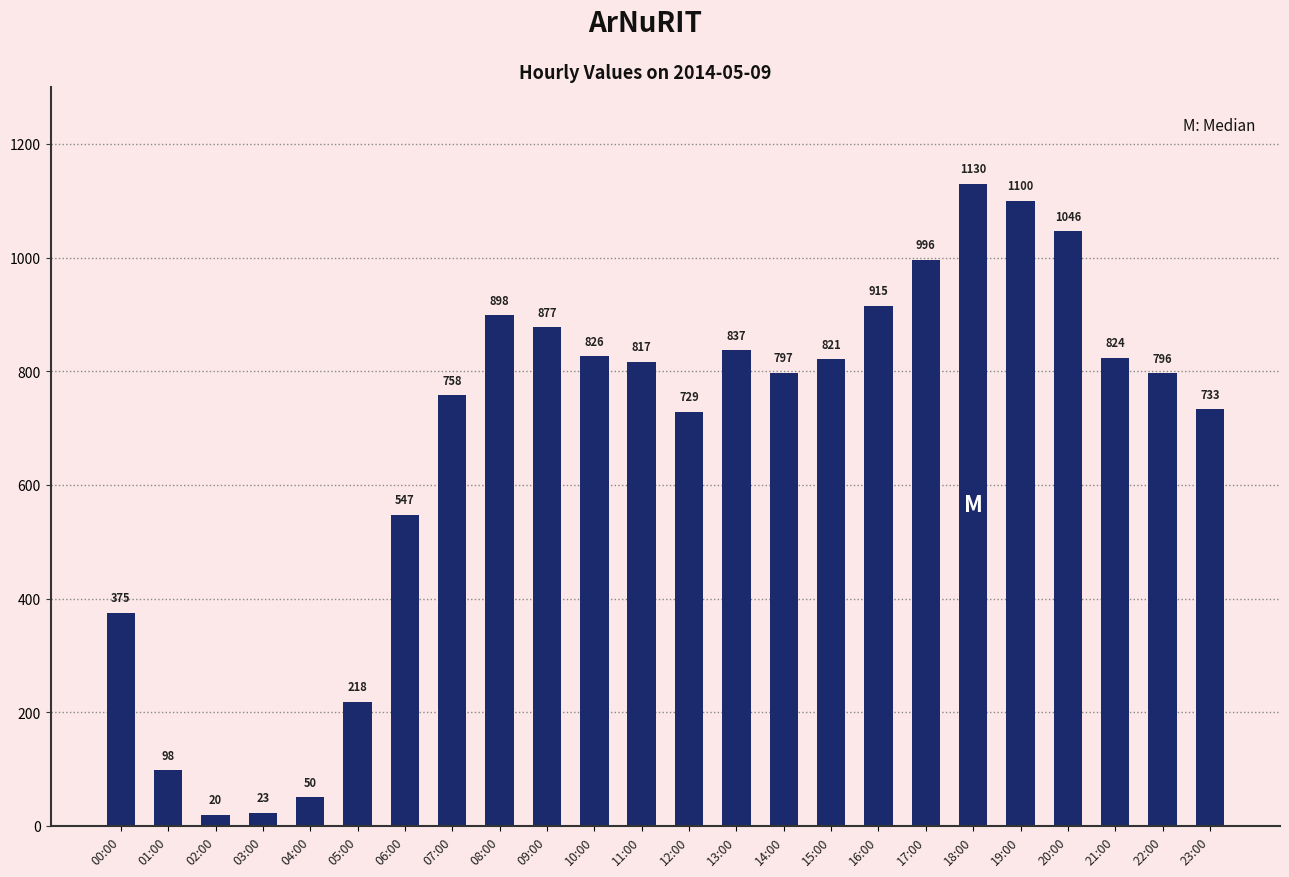

What is the label of the 23rd bar from the right?

01:00